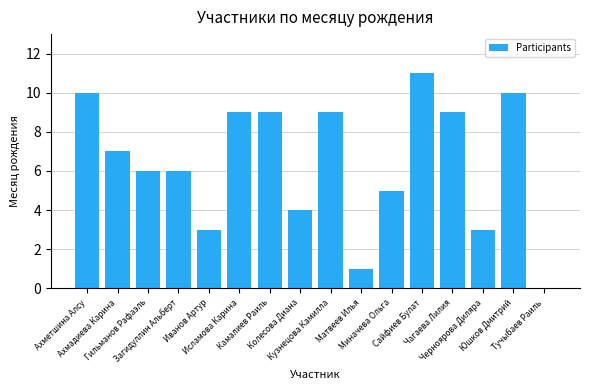

How many values are above zero?

15